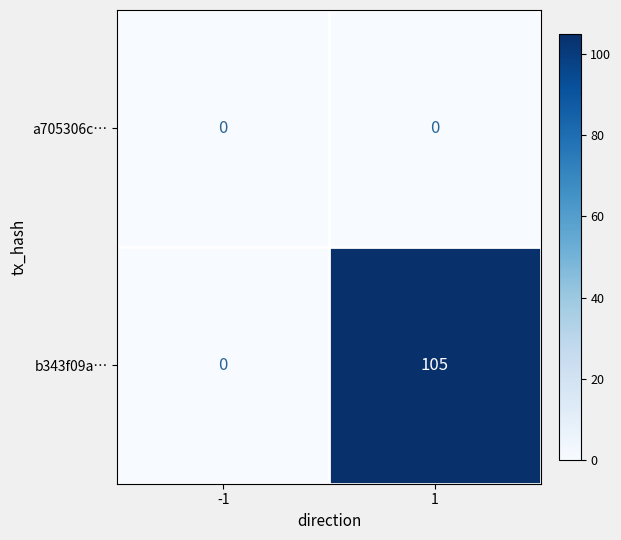

Is it true that b343f09a… equals 53 at 1?

False